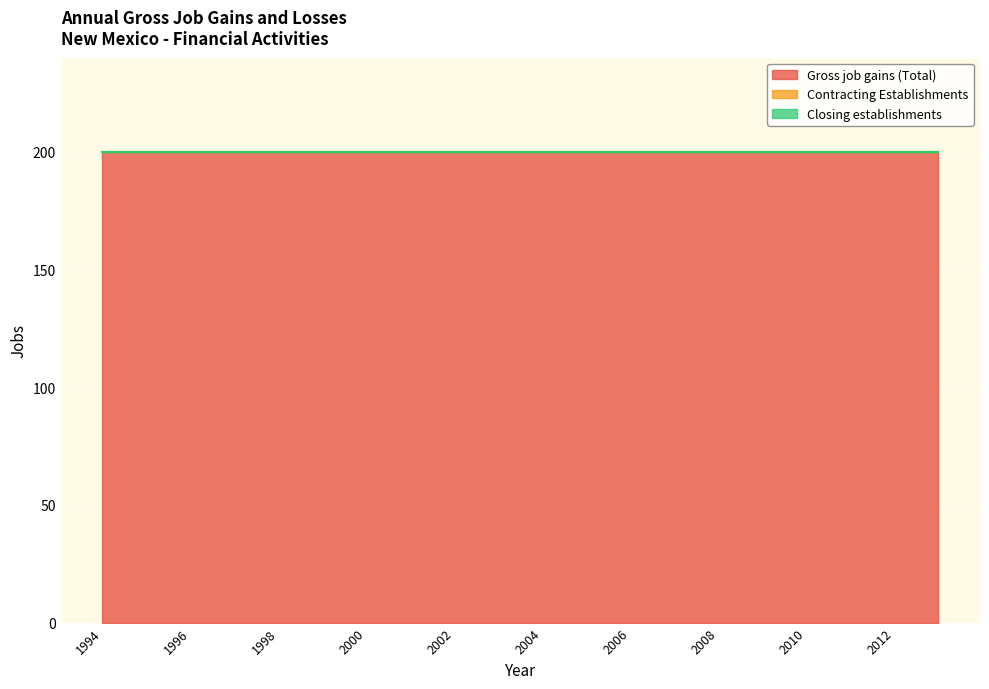

True or false: Closing establishments and Contracting Establishments cross at least once.

False